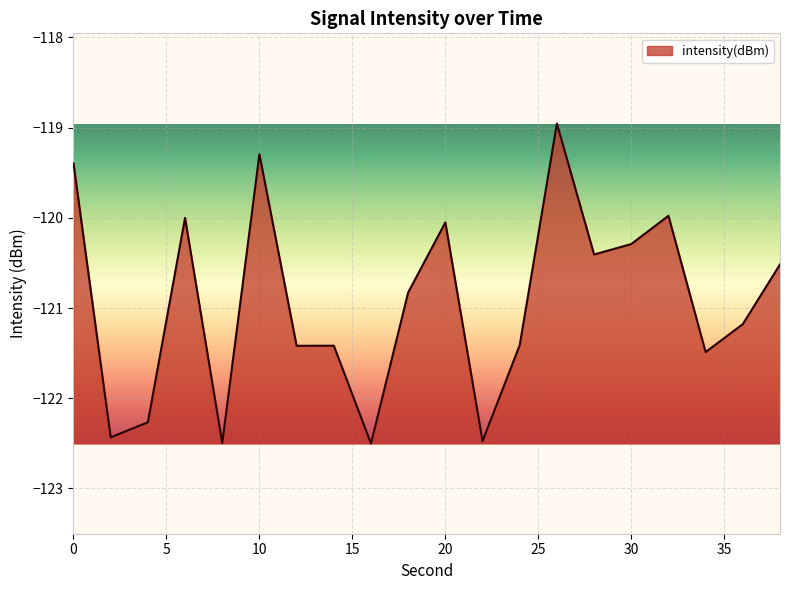

What is the maximum value shown in the chart?

-119.0